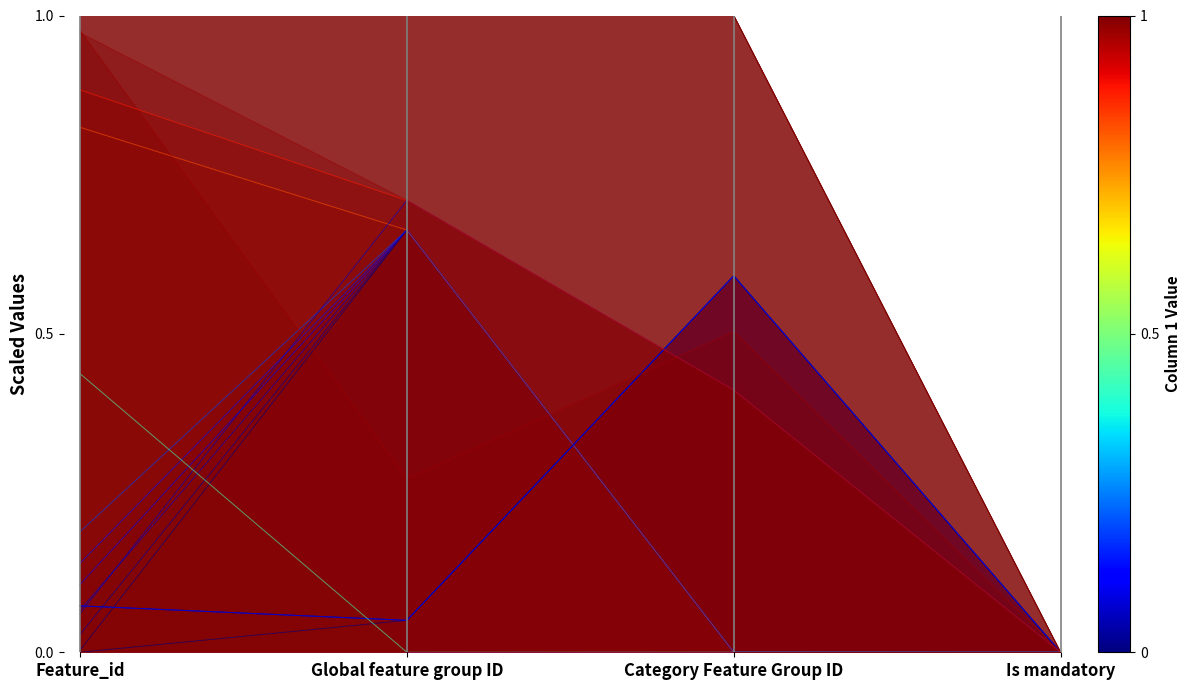

Reading left to right, list all the values displayed in this chart.

0.1	0.7	0.0	0.0